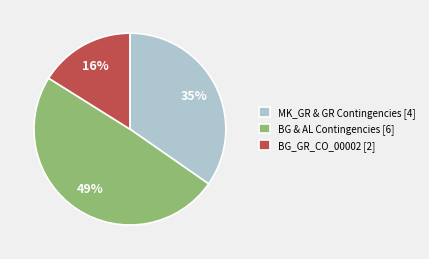

Does any single category account for the majority?

No